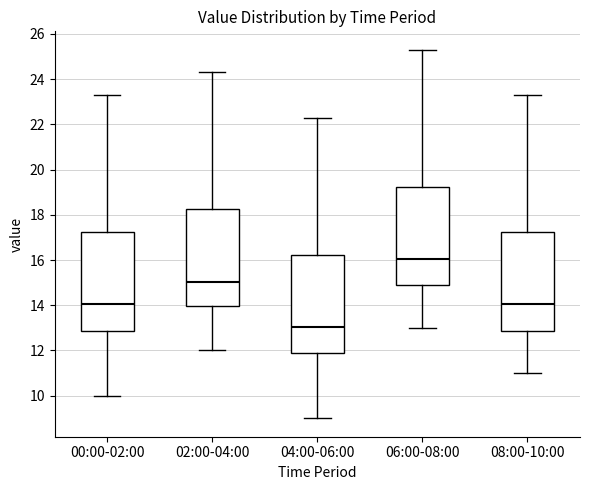

Where is the upper edge of the box for 08:00-10:00 on the y-axis? The values are not printed on the chart, so give them approximately, as read against the axis.

17.2